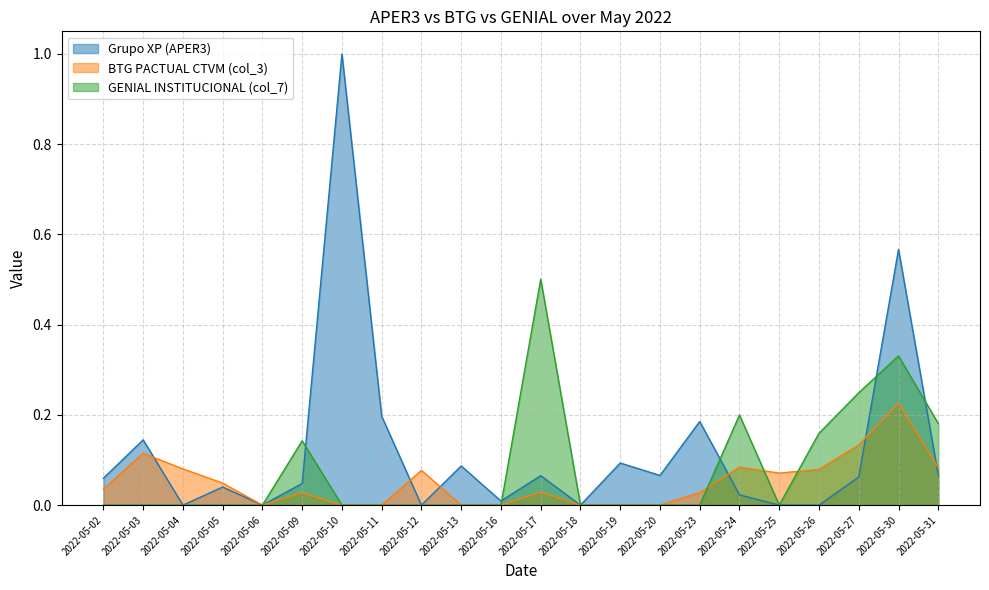

At how many categories does at least one series exceed 0?

20